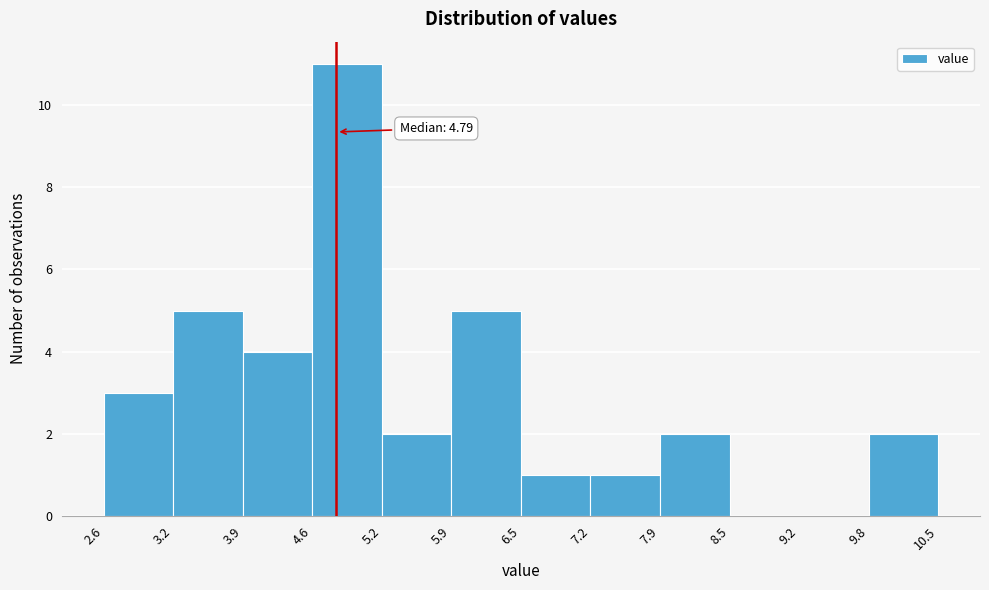

Which range on the x-axis has the tallest bar?

4.6 to 5.2